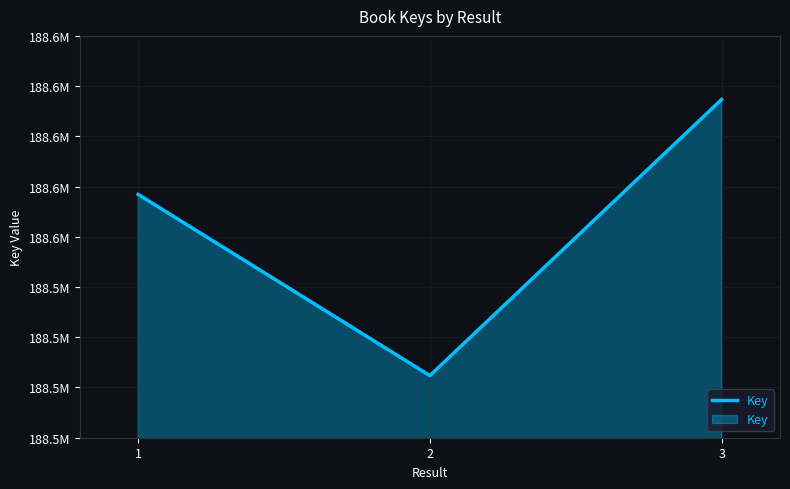

What is the change in value from 2 to 3?

+13746